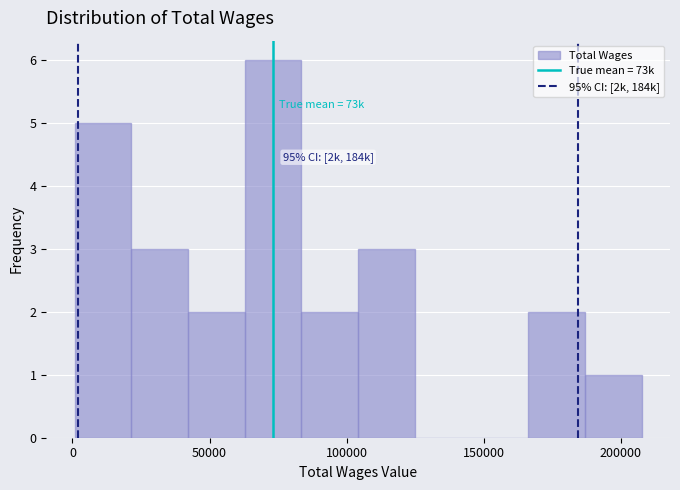

Which range on the x-axis has the tallest bar?

65000 to 85000